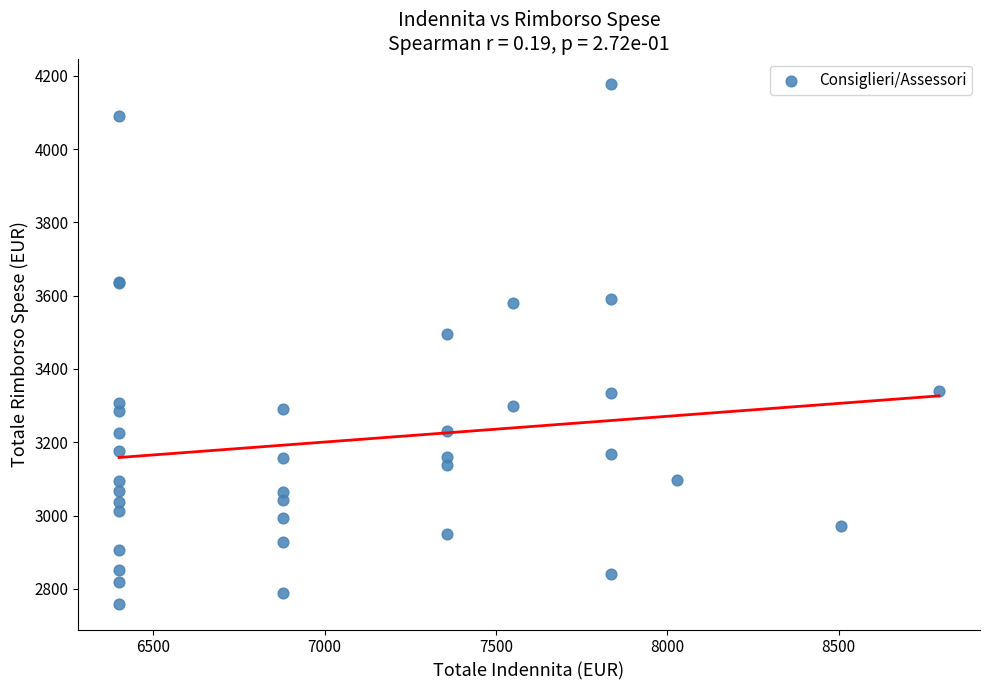

What Y value in the scatter plot is closest to 3468?

3495.2